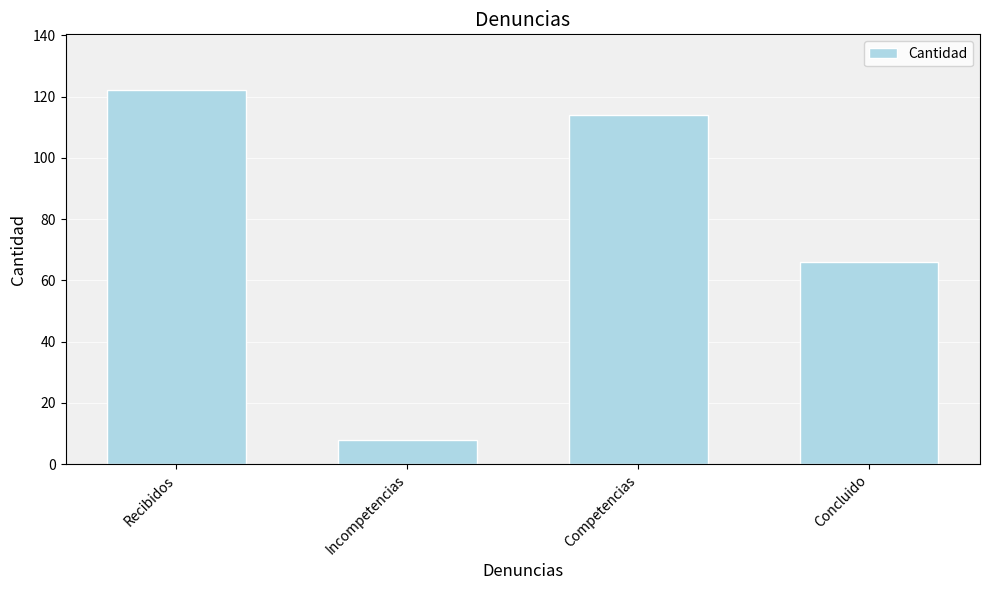

What is the difference between the maximum and second lowest values?

56